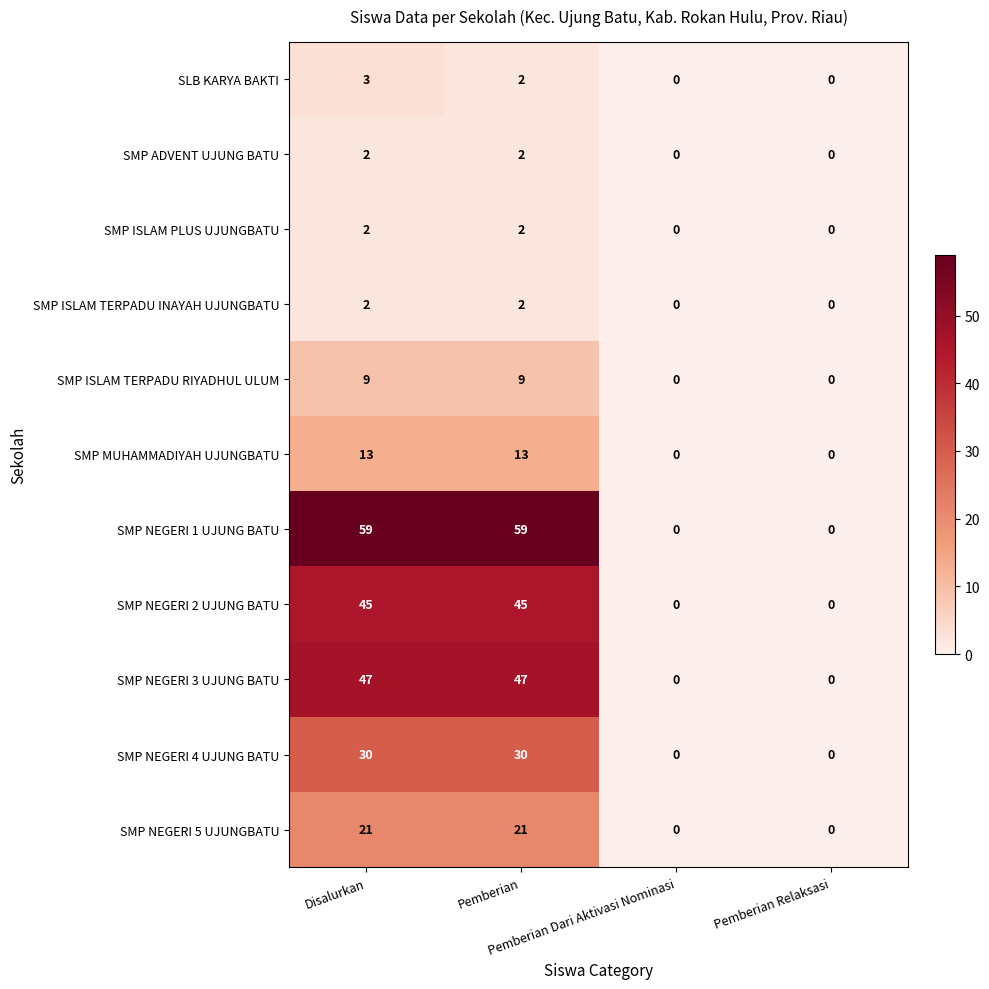

What is the spread (max minus min) of values at Pemberian?

57